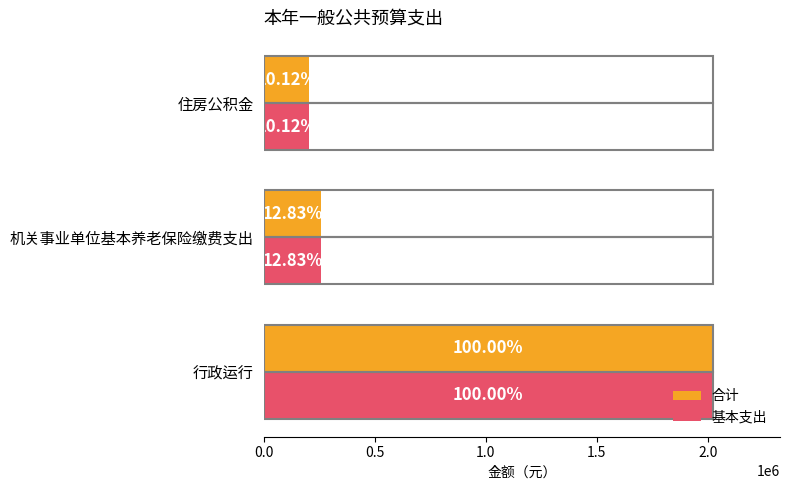

At how many categories does at least one series exceed 1381068?

1